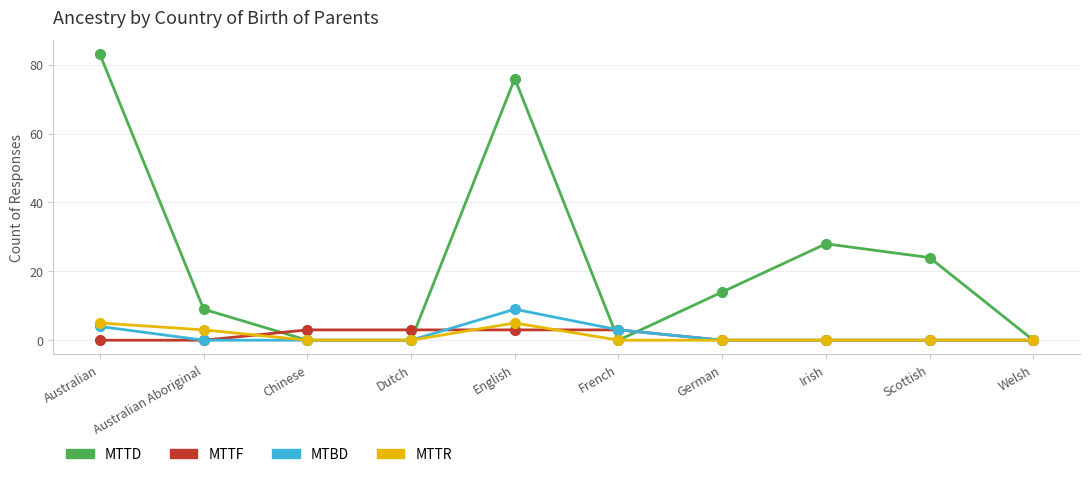

What is the label of the 9th point from the right?

Australian Aboriginal